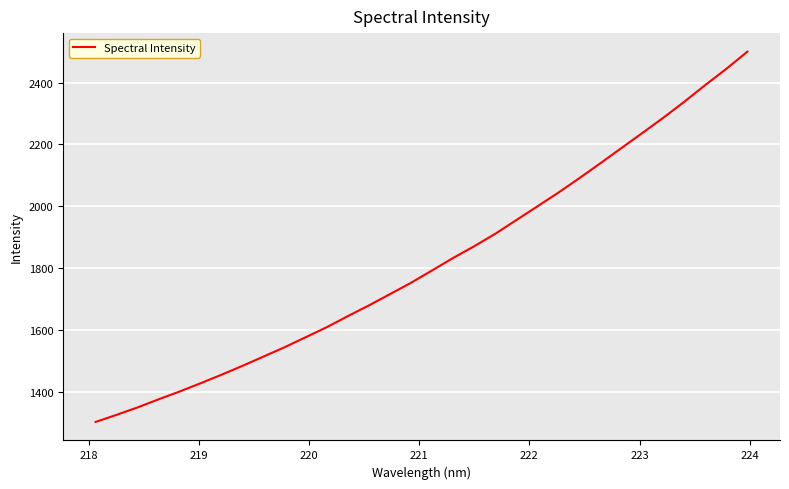

True or false: there are more than 1 points higher than both neighbors.

False